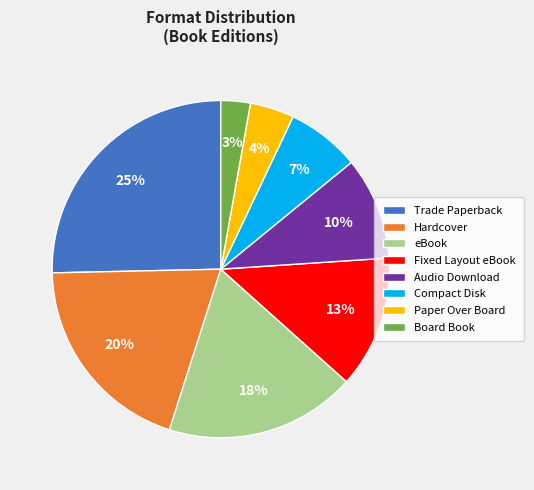

To the nearest percent, what percentage of the pie is Board Book?

3%